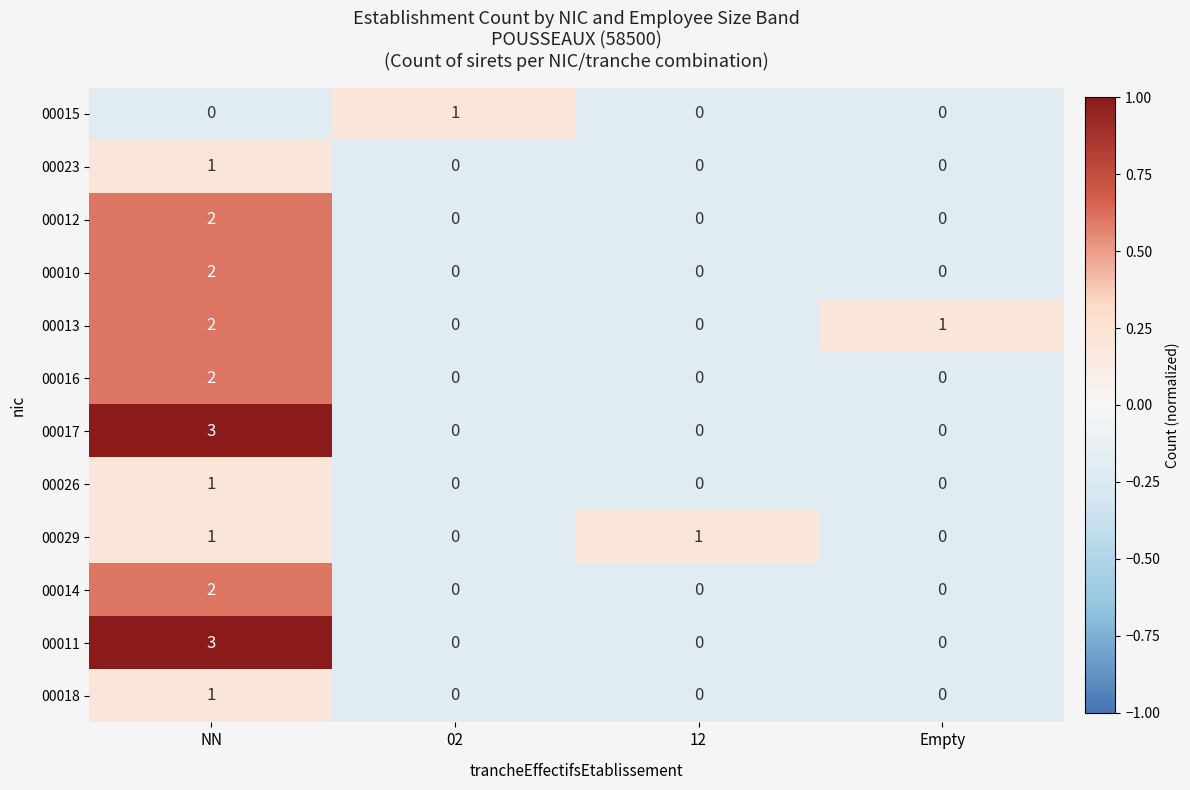

At which category does the chart reach its peak across all series?

NN